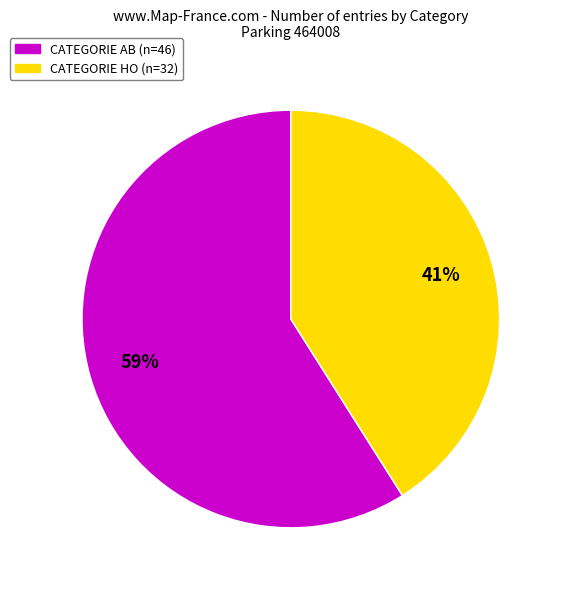

How many segments does this pie chart have?

2